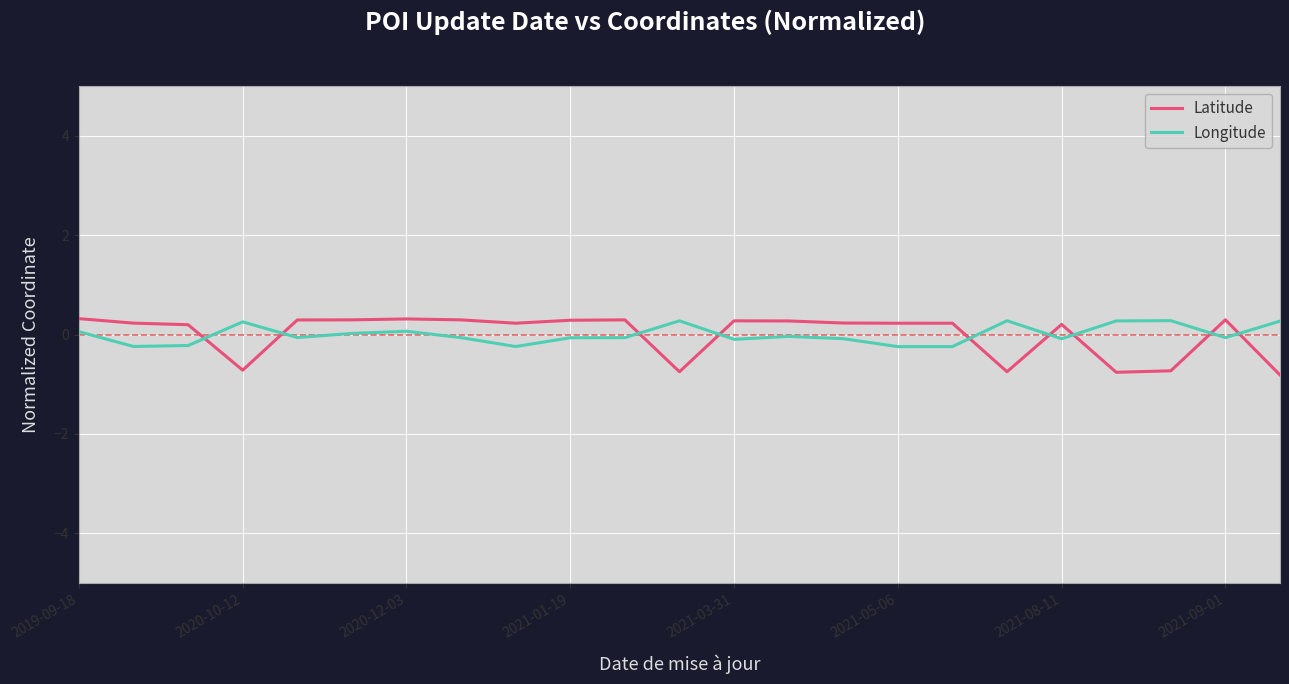

Which series ends up on top after the final intersection of Latitude and Longitude?

Longitude